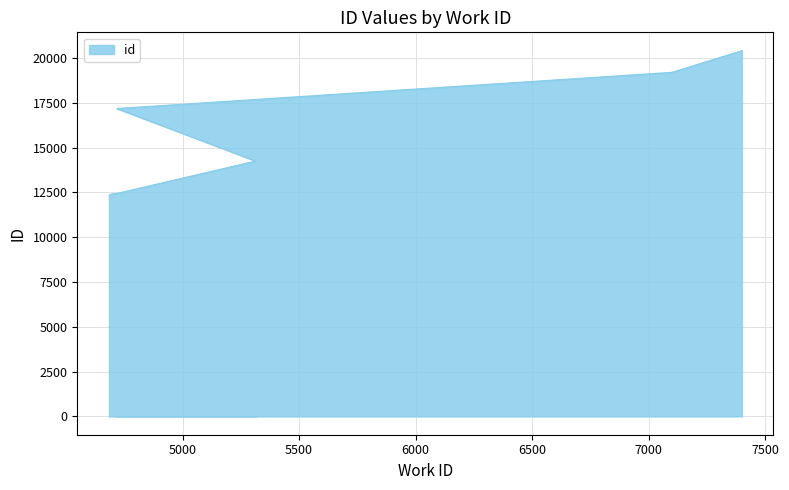

What is the label of the 9th point from the left?

7400